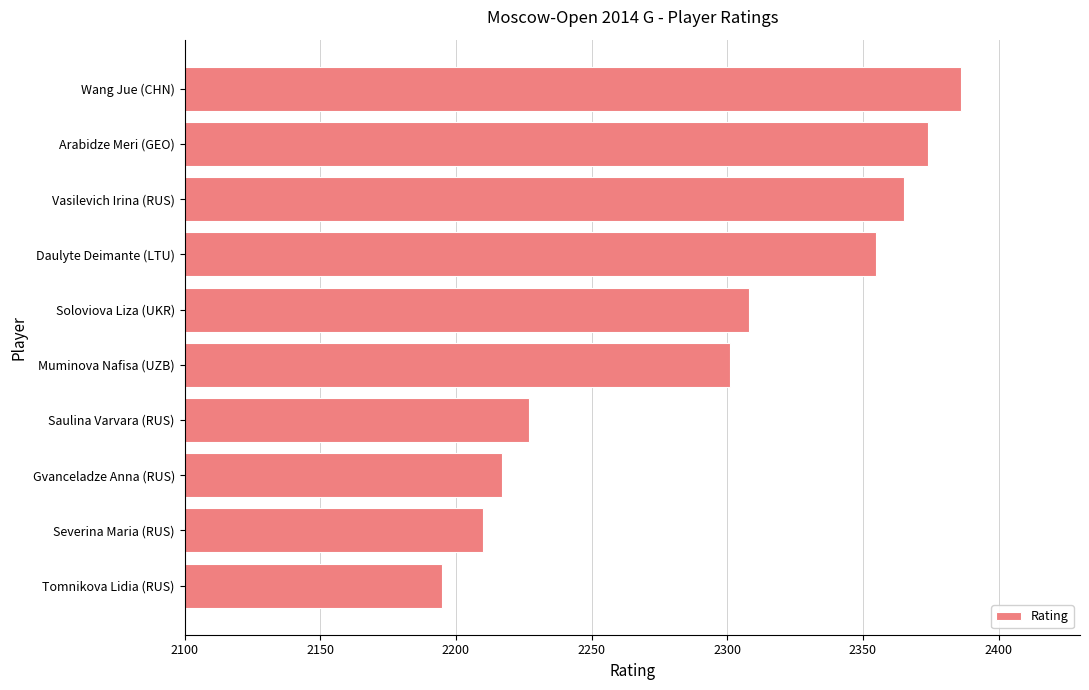

Reading top to bottom, what are all the values shown in this chart?

2386	2374	2365	2355	2308	2301	2227	2217	2210	2195